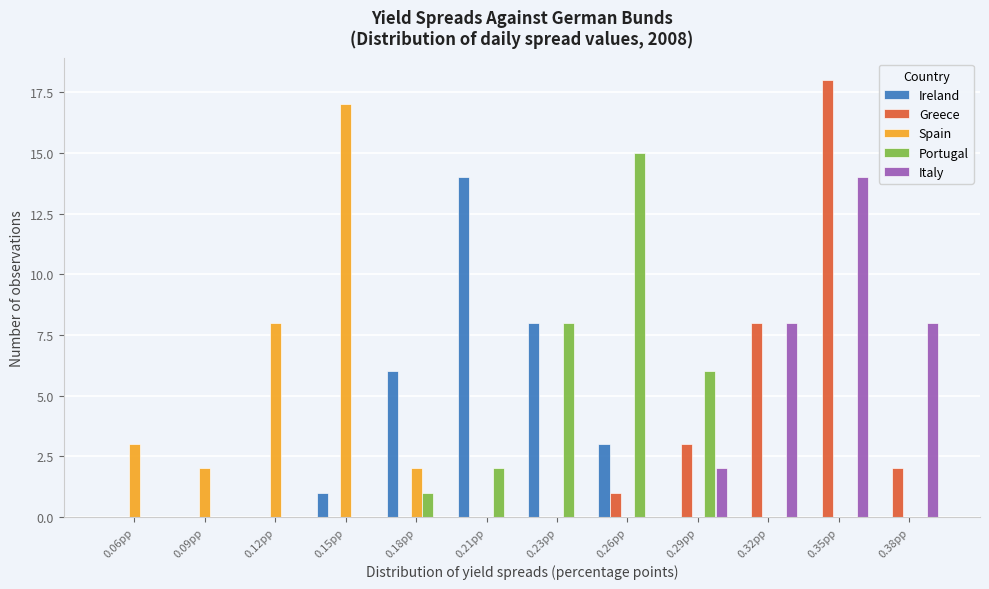

What is the maximum value for Portugal?

15